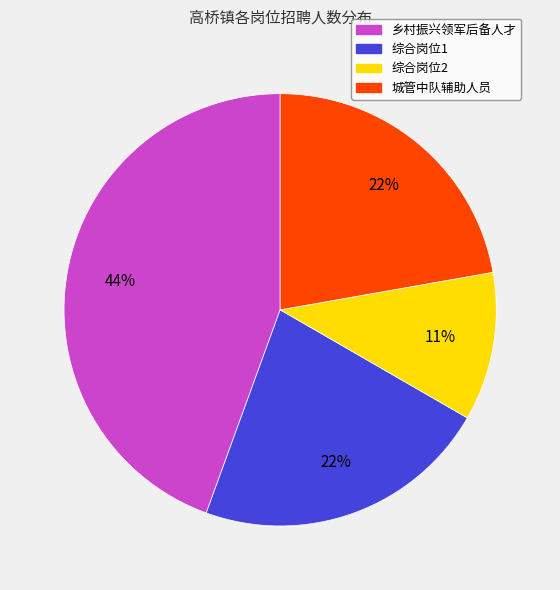

Which category has the smallest portion of the pie?

综合岗位2